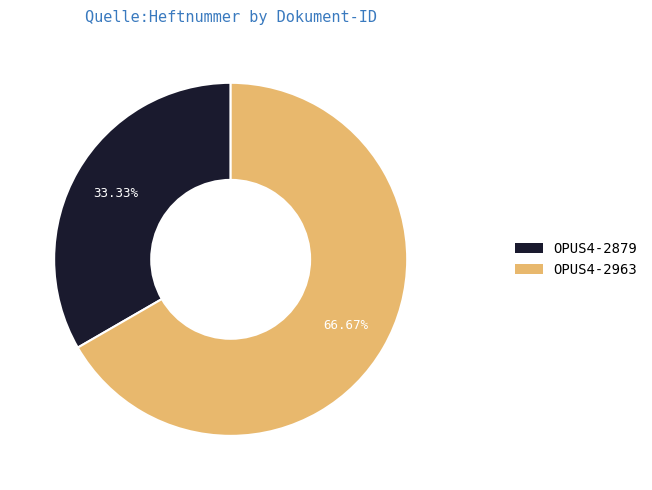

To the nearest percent, what is the difference between the OPUS4-2879 and OPUS4-2963 slice percentages?

33%